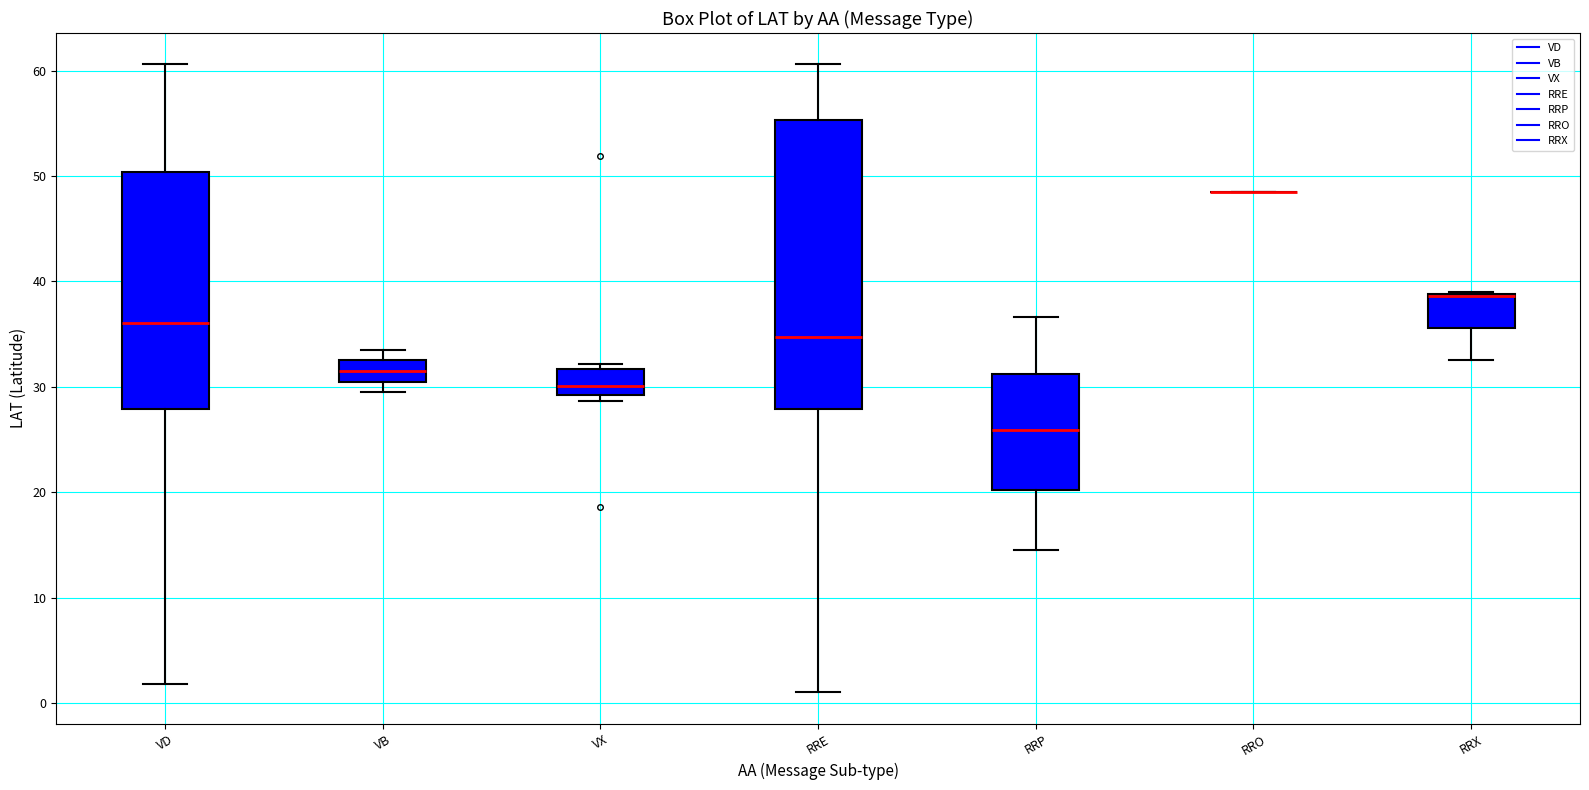

Where is the lower edge of the box for RRX on the y-axis? The values are not printed on the chart, so give them approximately, as read against the axis.

36